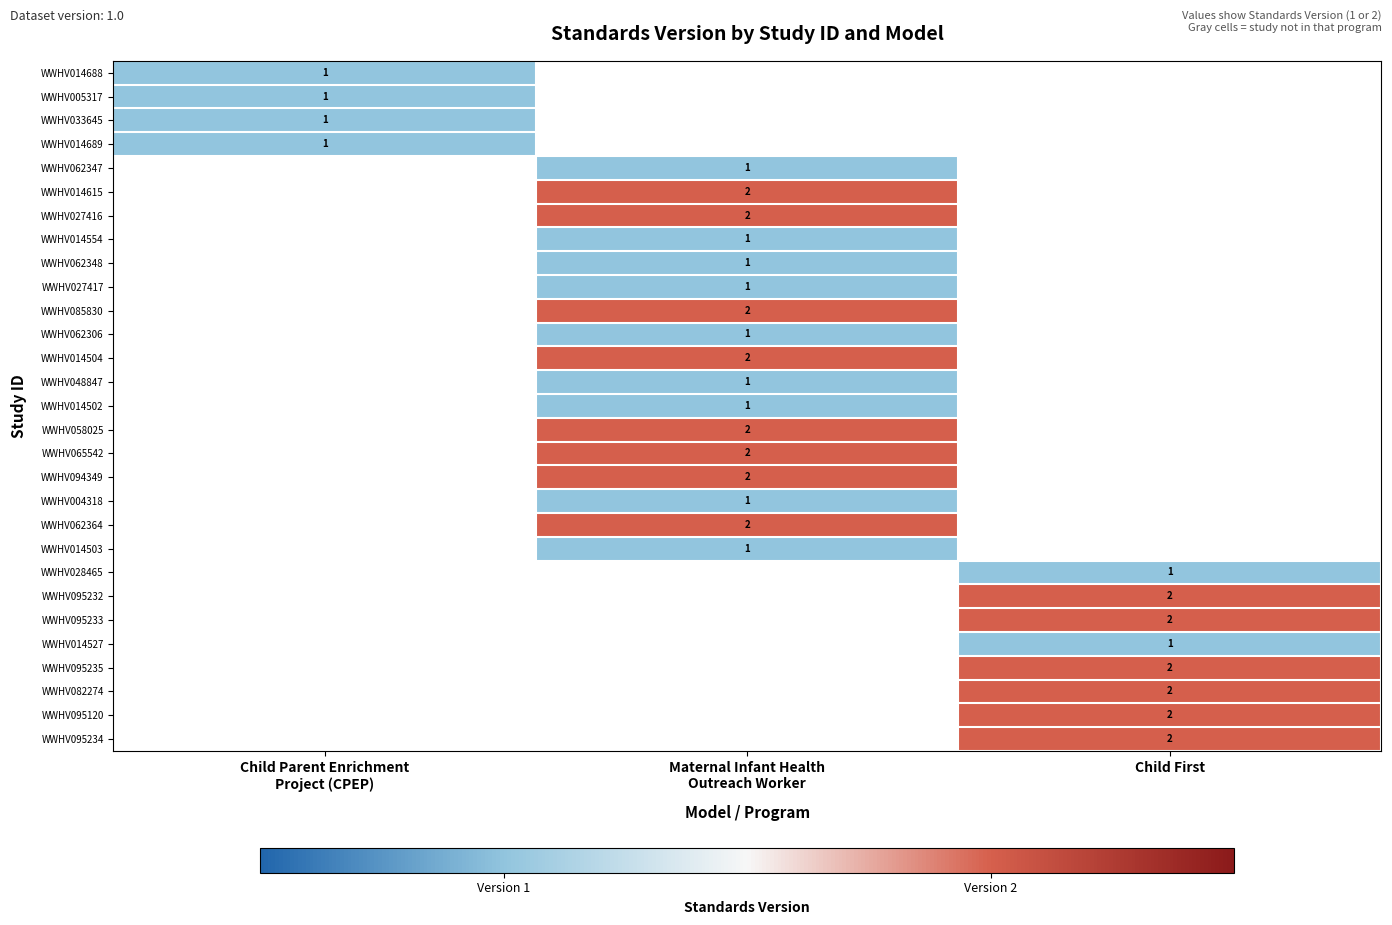

Rank the categories by WWHV062348 value from highest to lowest.

Child Parent Enrichment Project (CPEP), Maternal Infant Health Outreach Worker, Child First